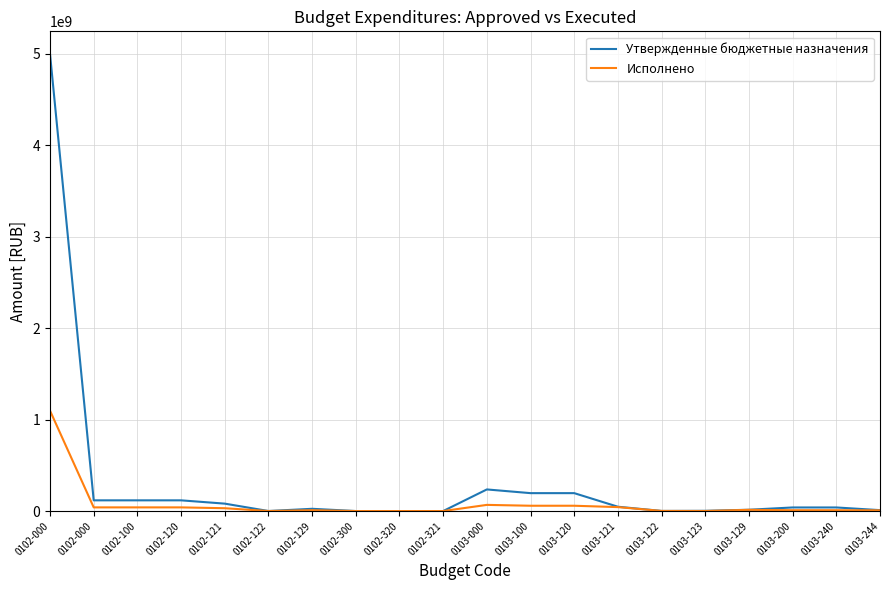

Is this an area chart (filled region under the line)?

No